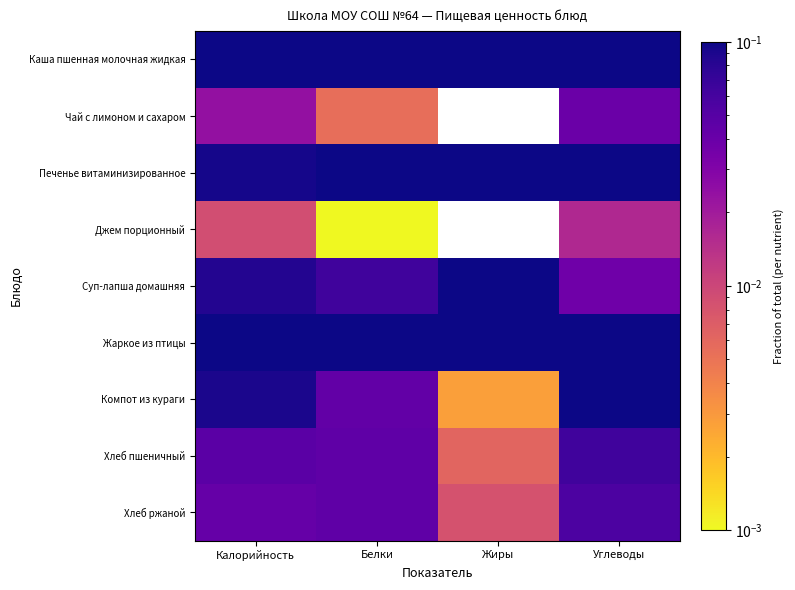

How many data points does each series have?

4